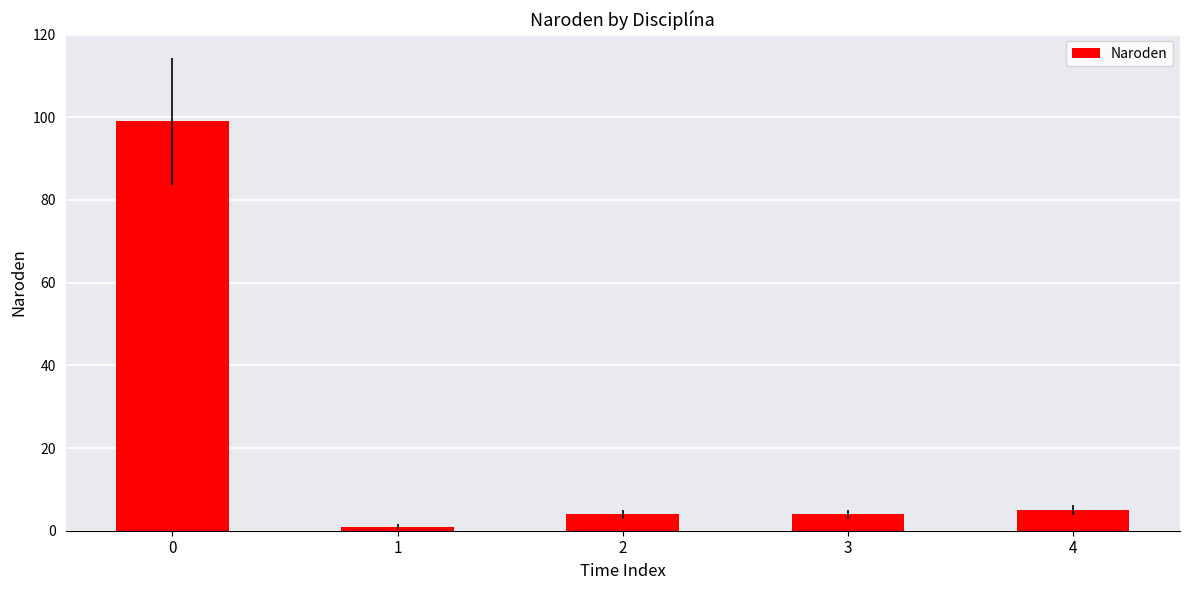

Are the bars horizontal?

No